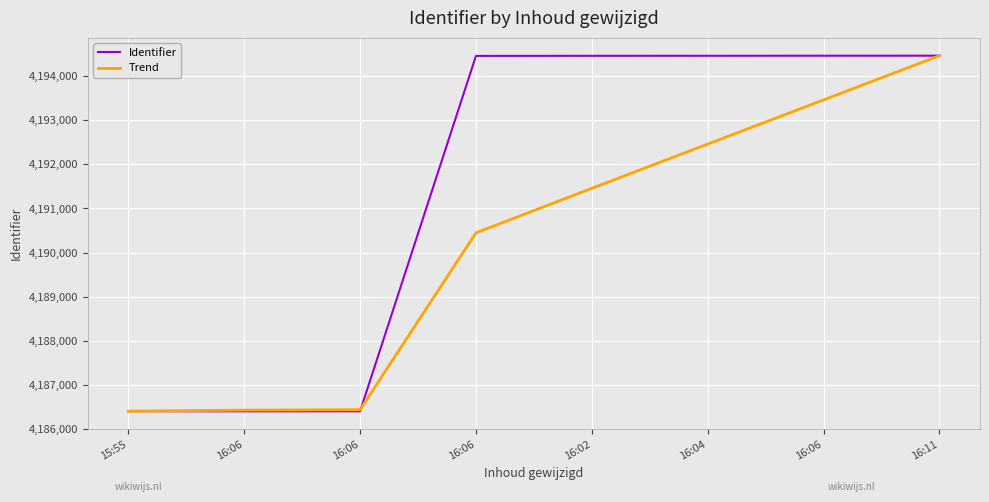

Which label corresponds to the largest value in the chart?

16:11